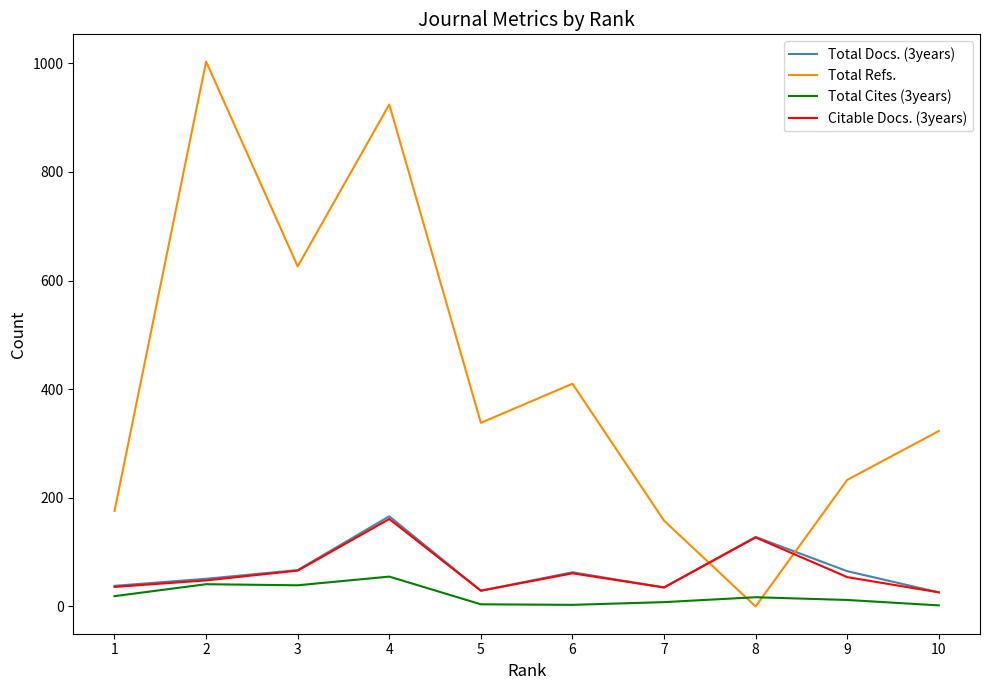

What is the maximum value shown in the chart?

1003